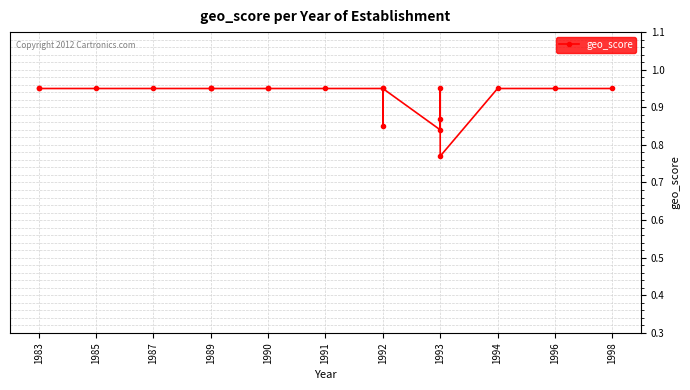

What is the difference between the second highest and minimum values?

0.2